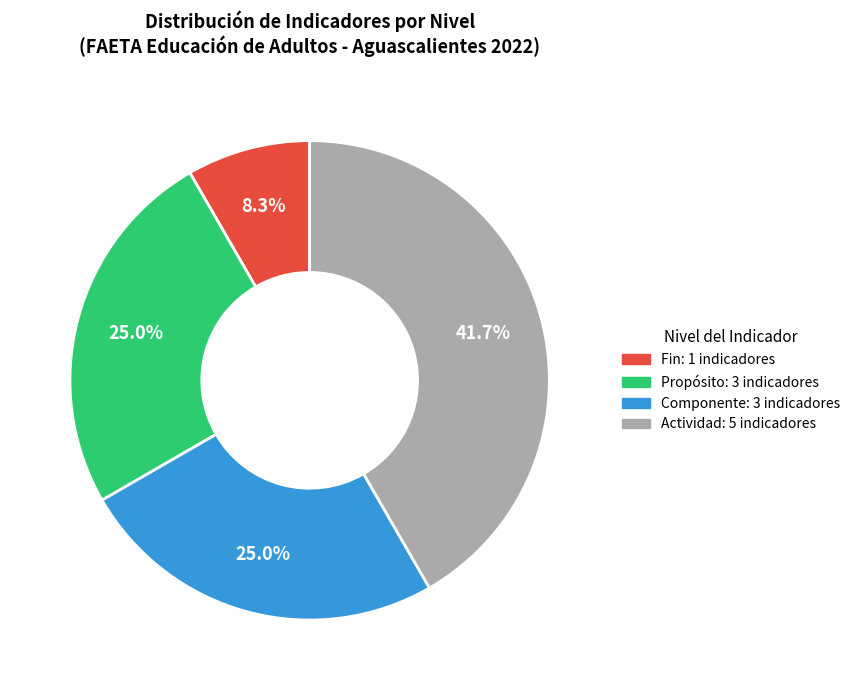

Is there any slice that represents more than half of the pie?

No